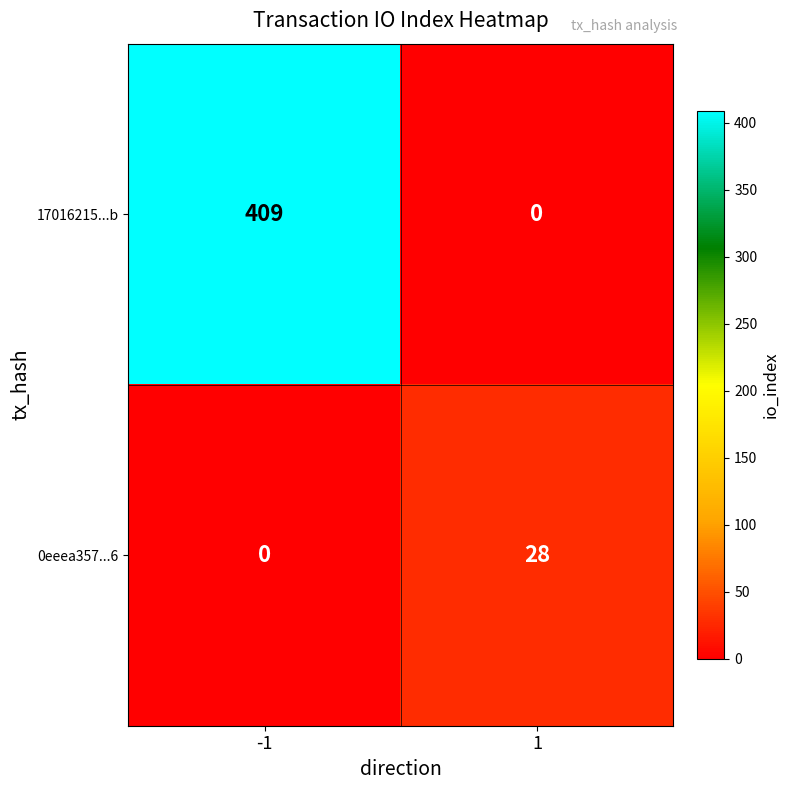

The 17016215...b series shows 409 at -1. True or false?

True